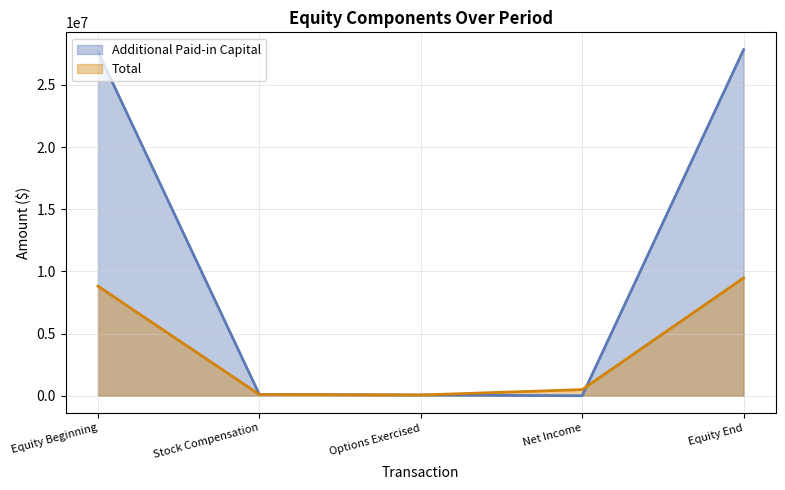

How many times do Additional Paid-in Capital and Total cross each other?

1